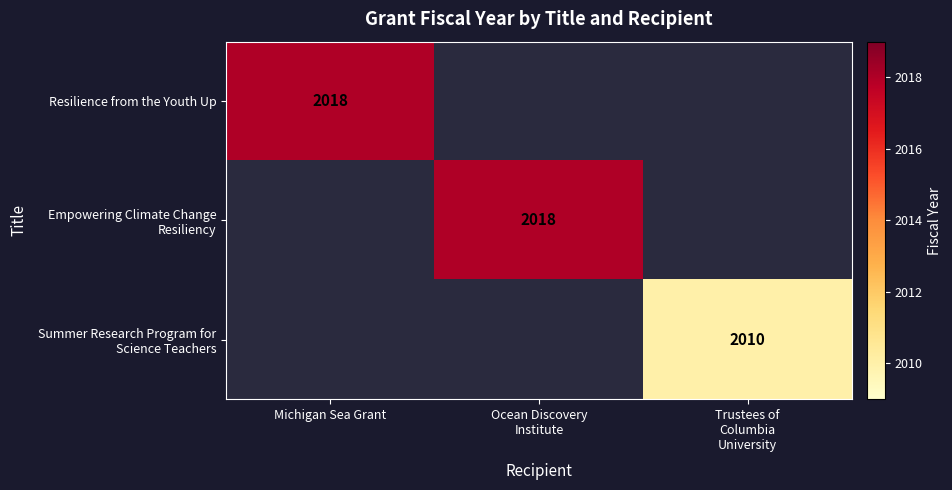

The value of Resilience from the Youth Up at Michigan Sea Grant is 3198. True or false?

False